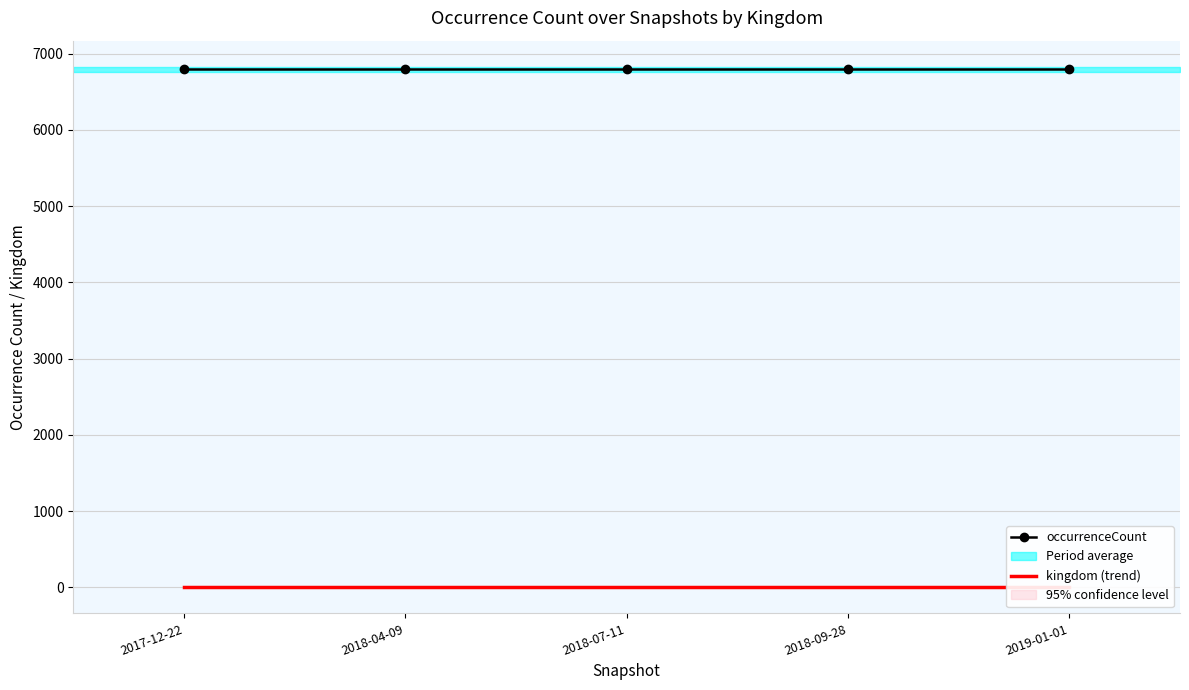

Where is kingdom (trend) nearest to the value 1?

2017-12-22